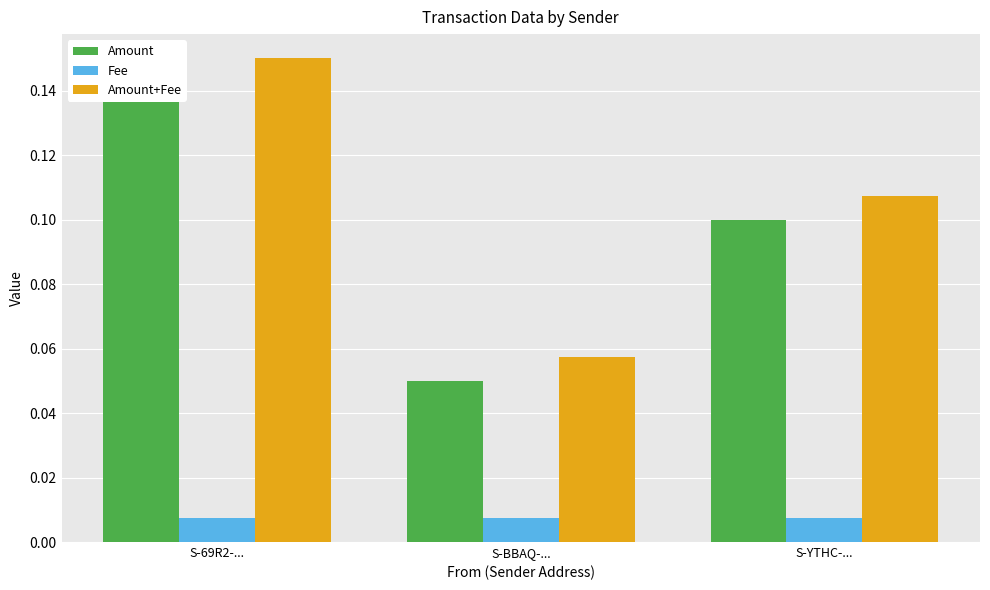

What is the average value of the Amount+Fee series?

0.1